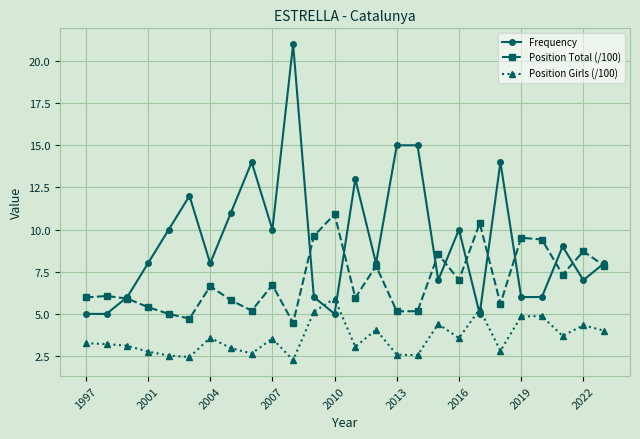

What is the value of the Frequency point at the 19th from the left?

10.0